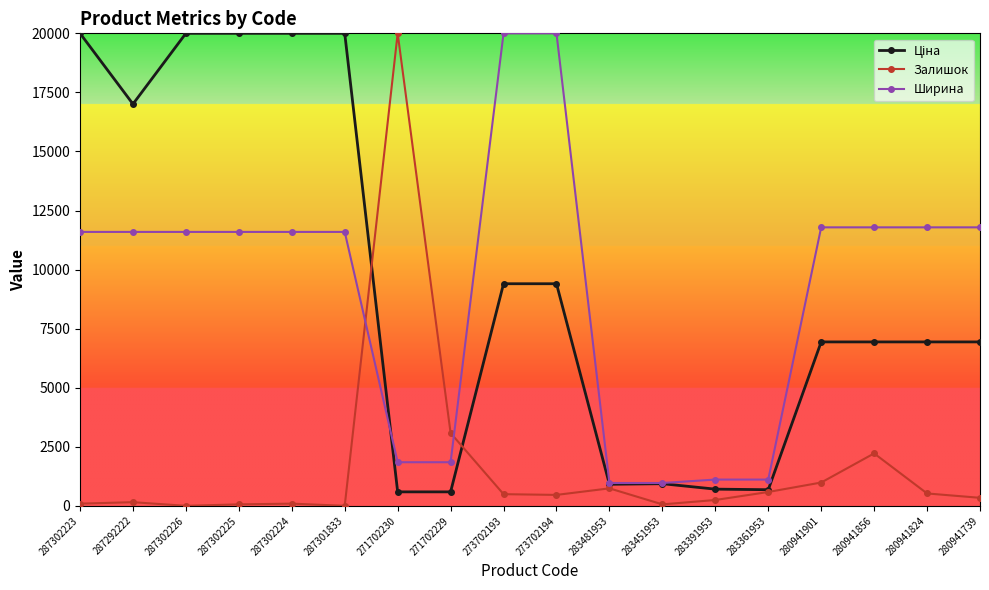

How many lines are shown in the chart?

3